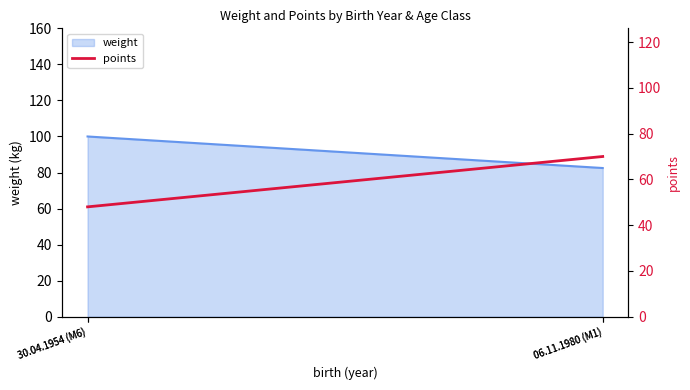

Does the chart display data point markers on the line(s)?

No